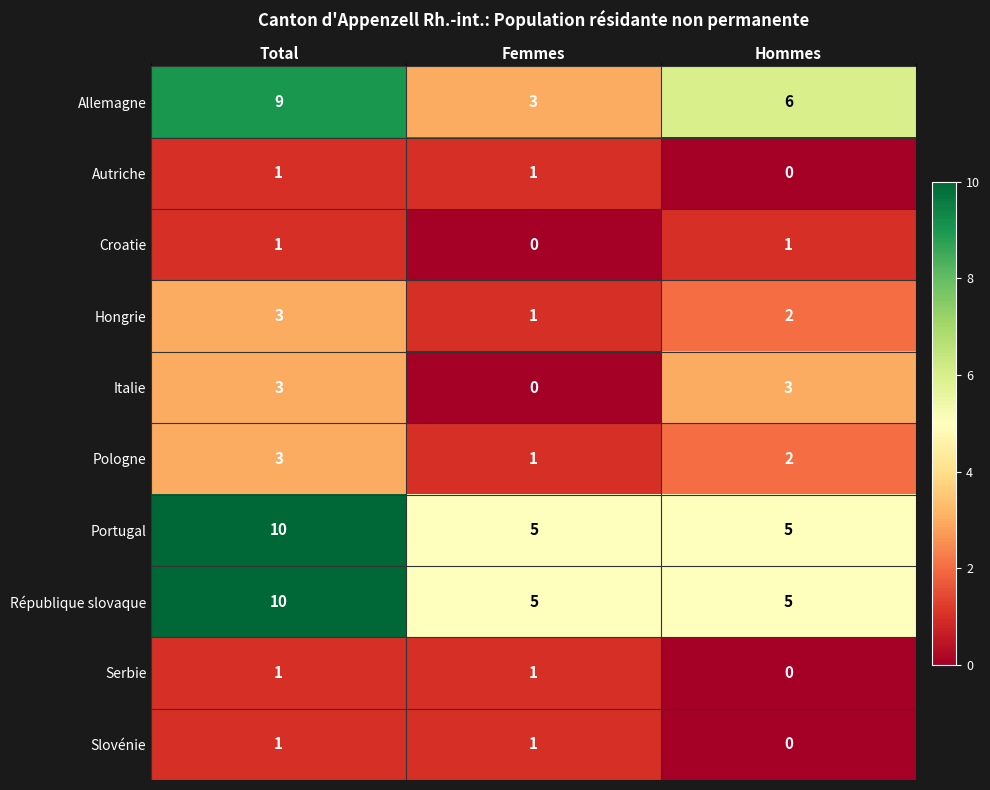

Rank the categories by Hongrie value from highest to lowest.

Total, Hommes, Femmes